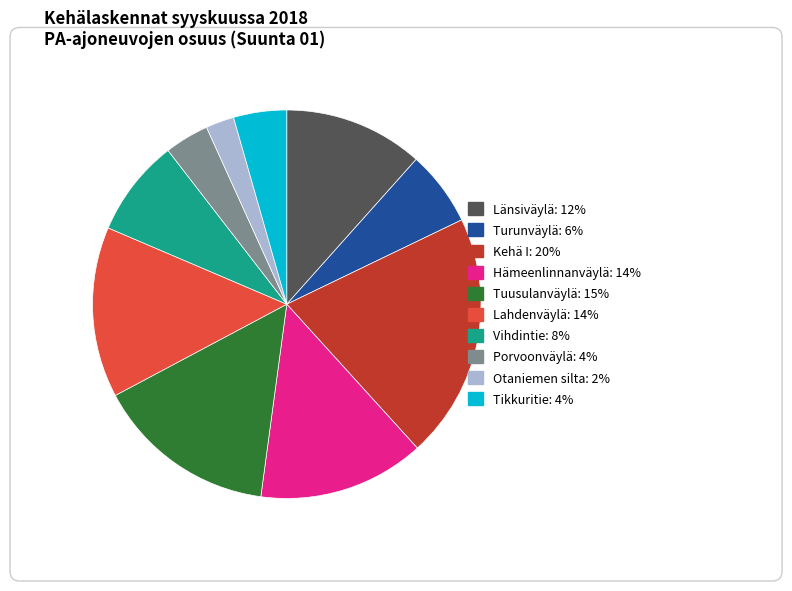

How many slices are in this pie chart?

10